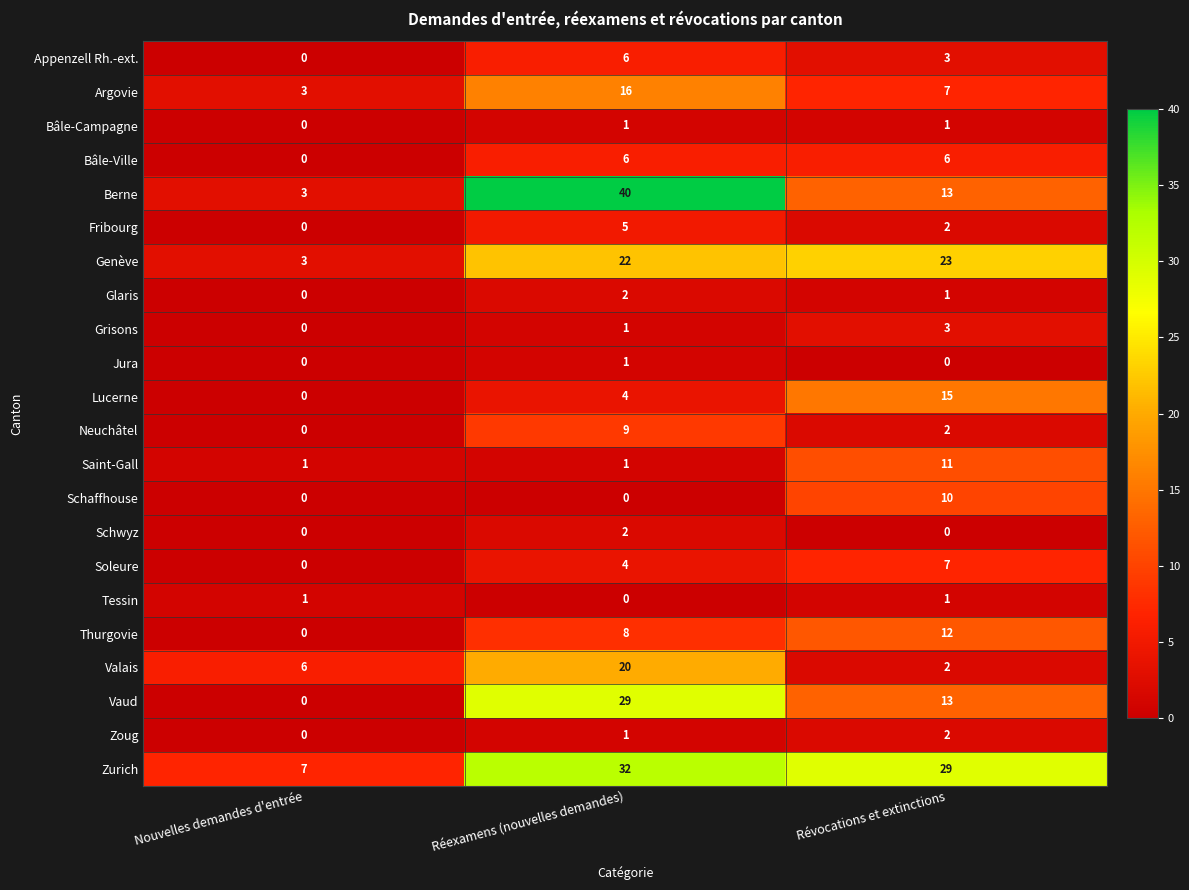

At which label does Fribourg reach its peak?

Réexamens (nouvelles demandes)